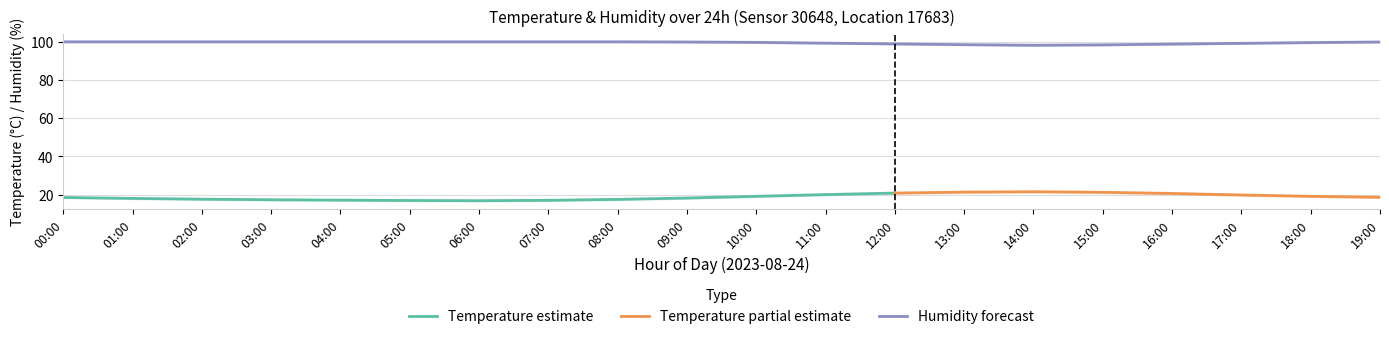

At which label does the data first exceed 99?

00:00